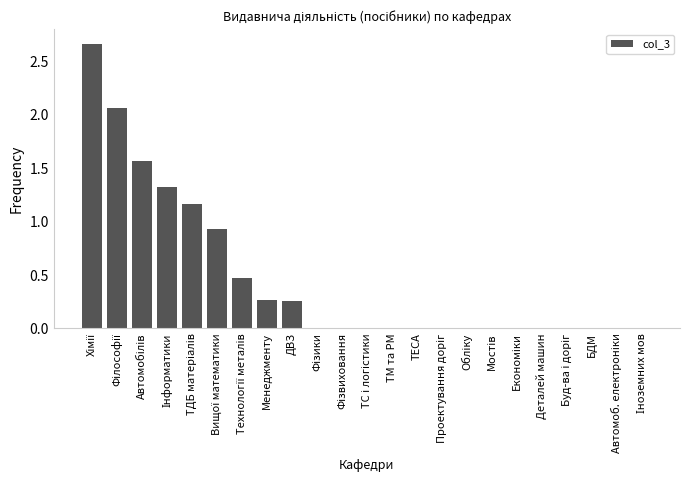

How many categories are shown in the chart?

23